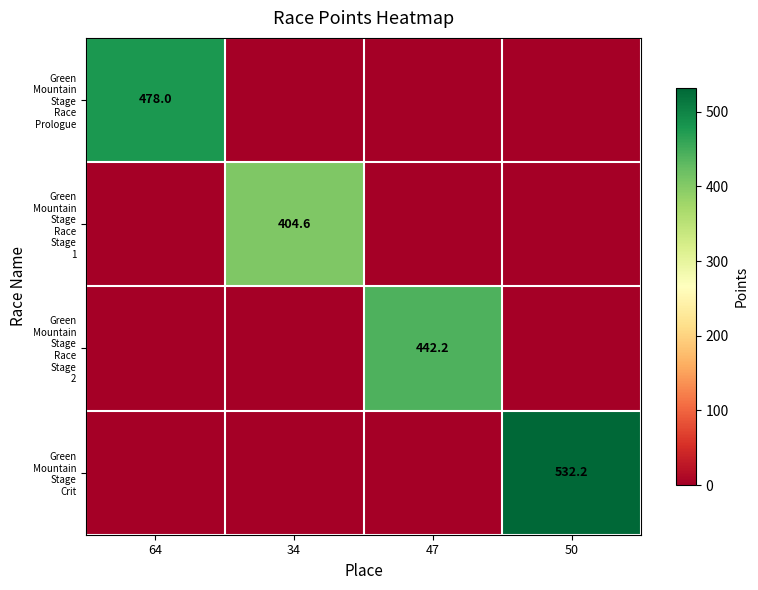

Which series has the largest total across all categories?

Green Mountain Stage Crit